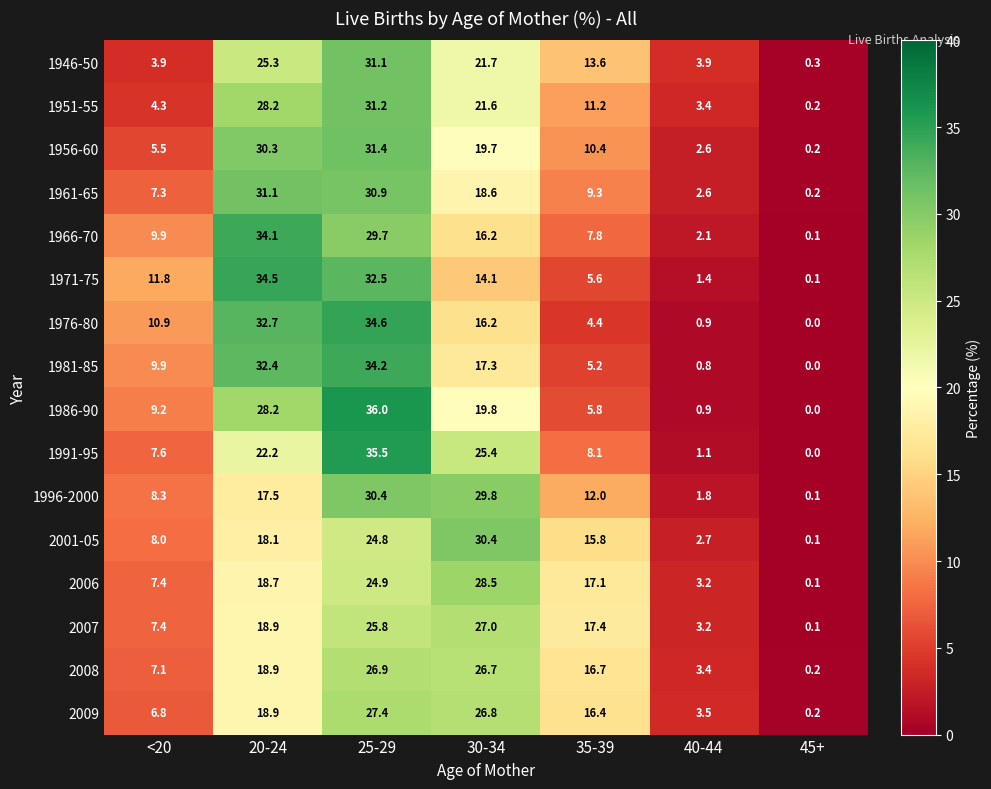

Which label corresponds to the smallest value in the chart?

45+